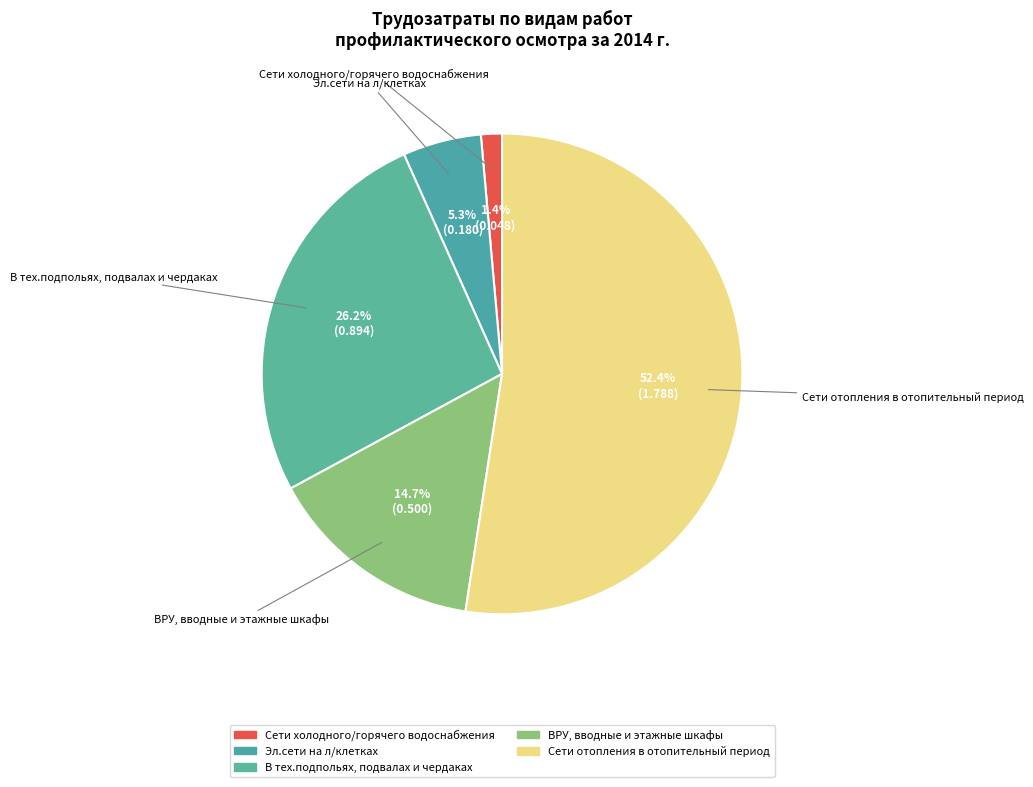

Which slice represents more than half of the pie?

Сети отопления в отопительный период